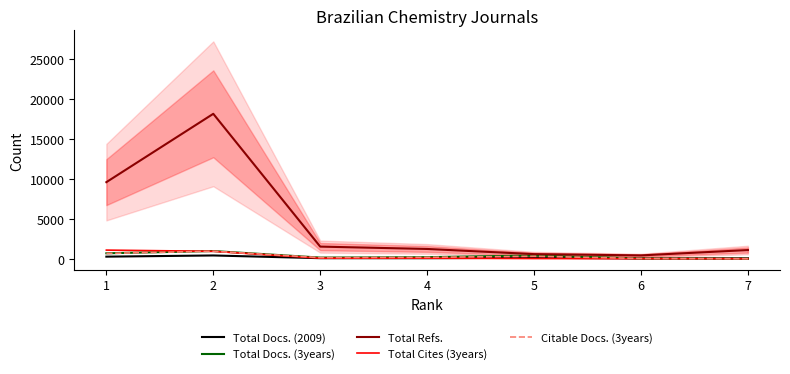

List the series in order of their peak value, highest first.

Total Refs., Total Cites (3years), Total Docs. (3years), Citable Docs. (3years), Total Docs. (2009)